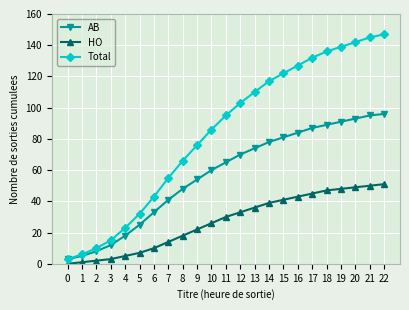

True or false: HO has a value of 7 at 5.

True